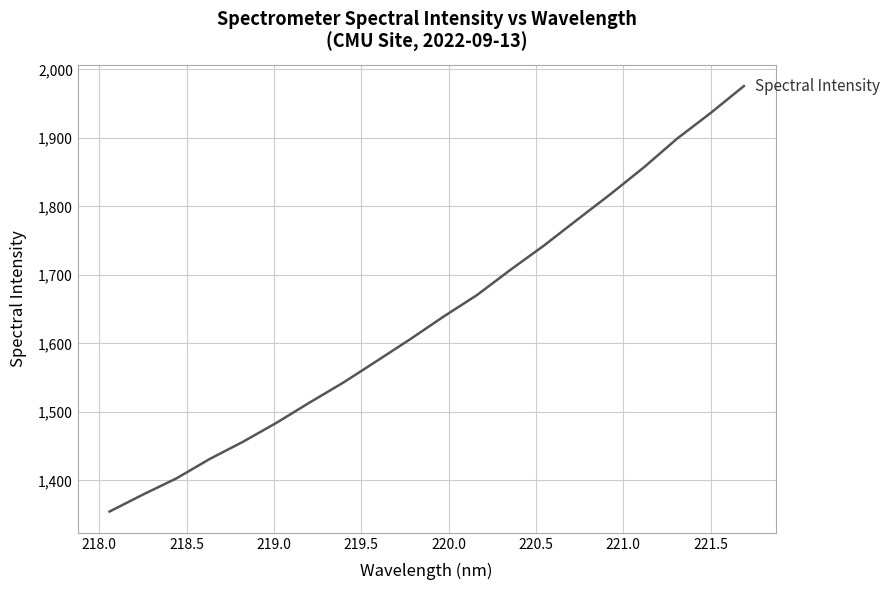

What is the minimum value shown in the chart?

1354.5